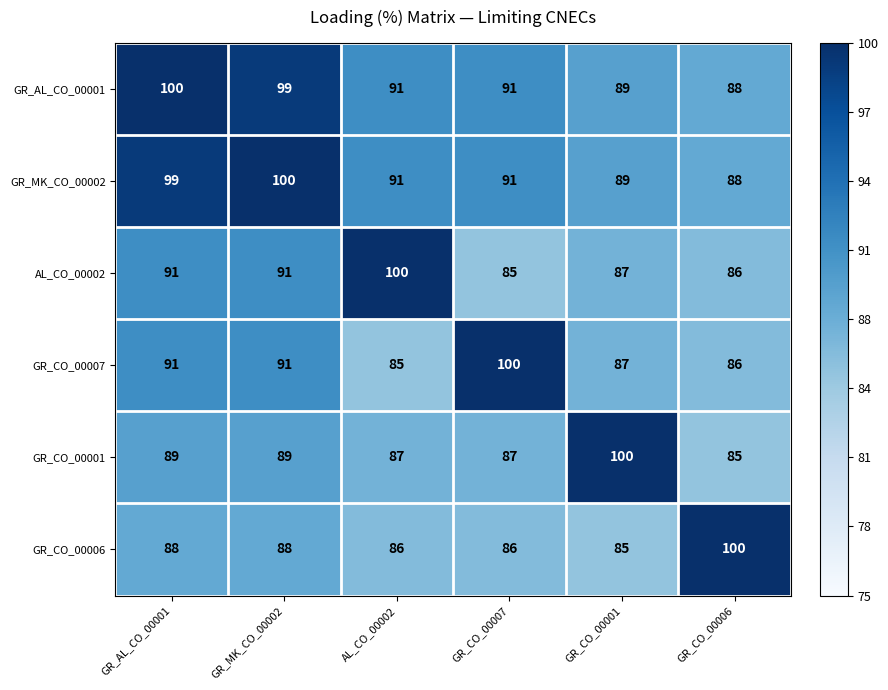

What is the difference between the maximum and second lowest values in the GR_CO_00006 series?

14